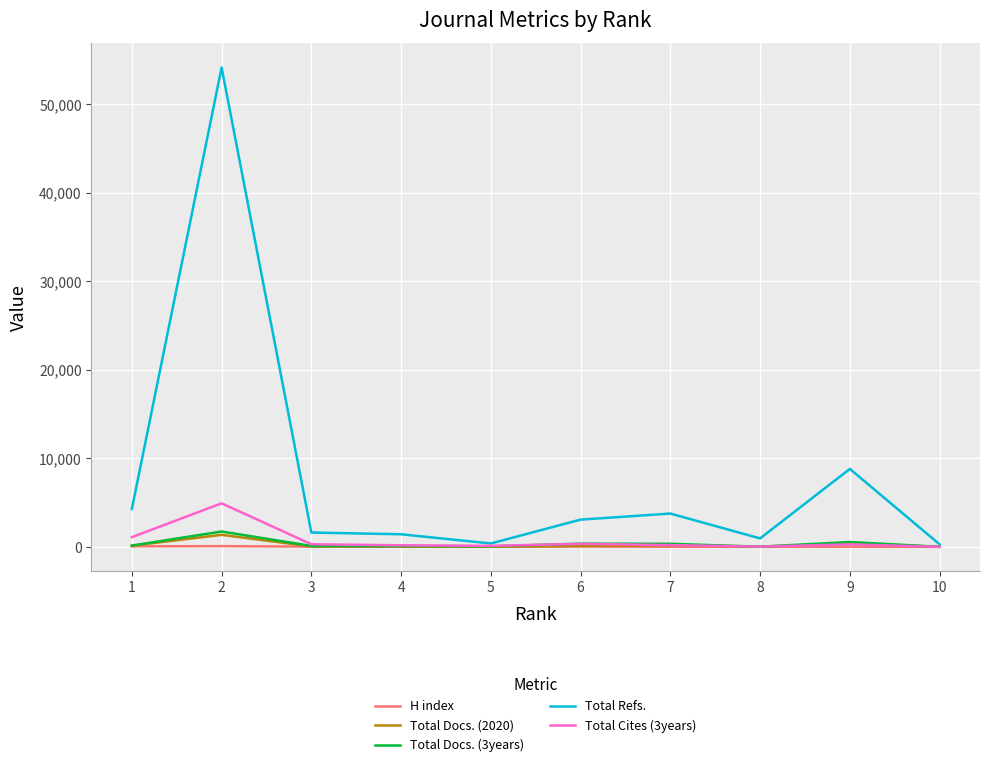

What is the greatest value displayed?

54170